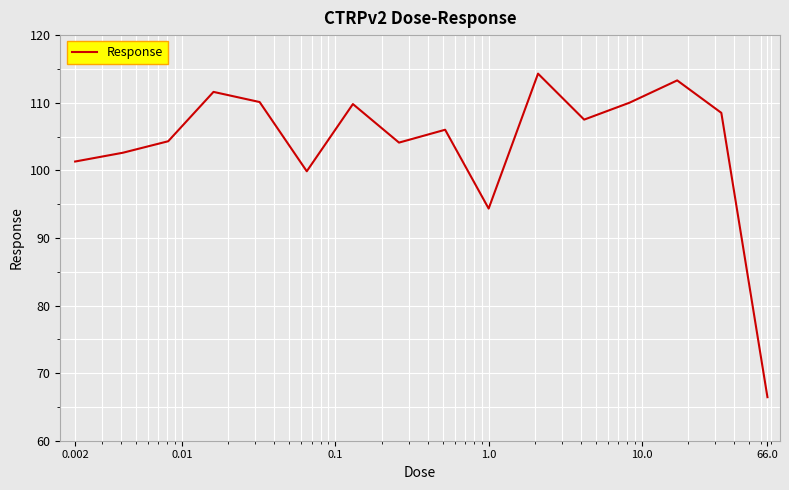

What is the difference between the maximum and minimum values?

47.9